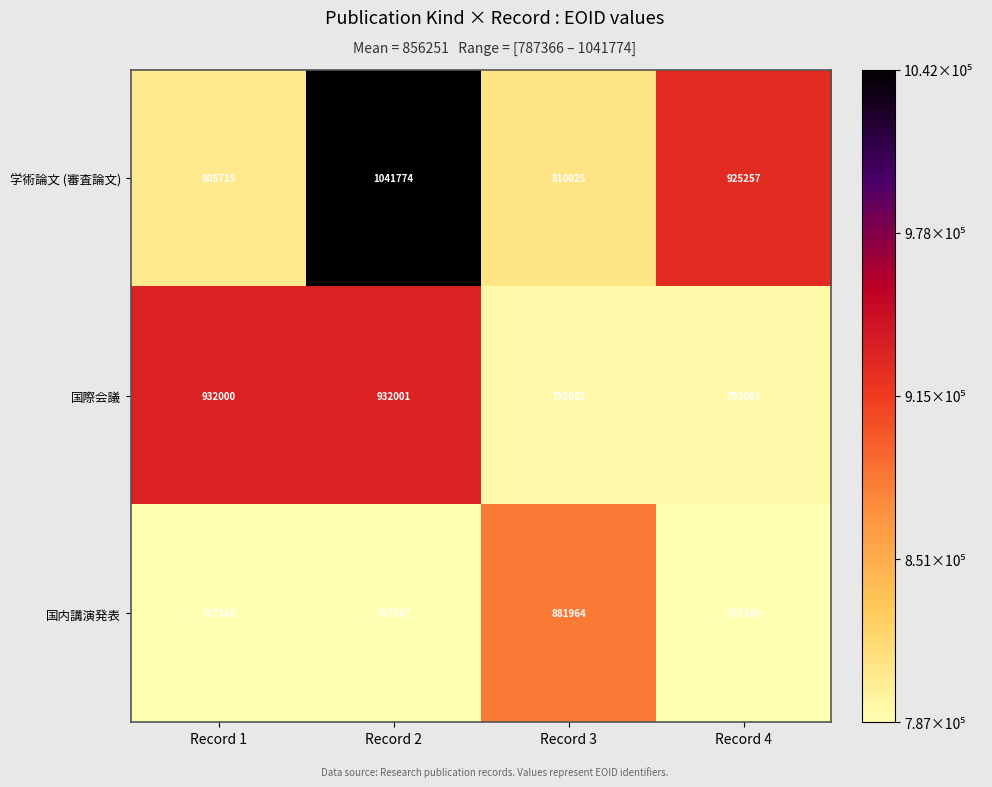

Count the number of data series in this chart.

3